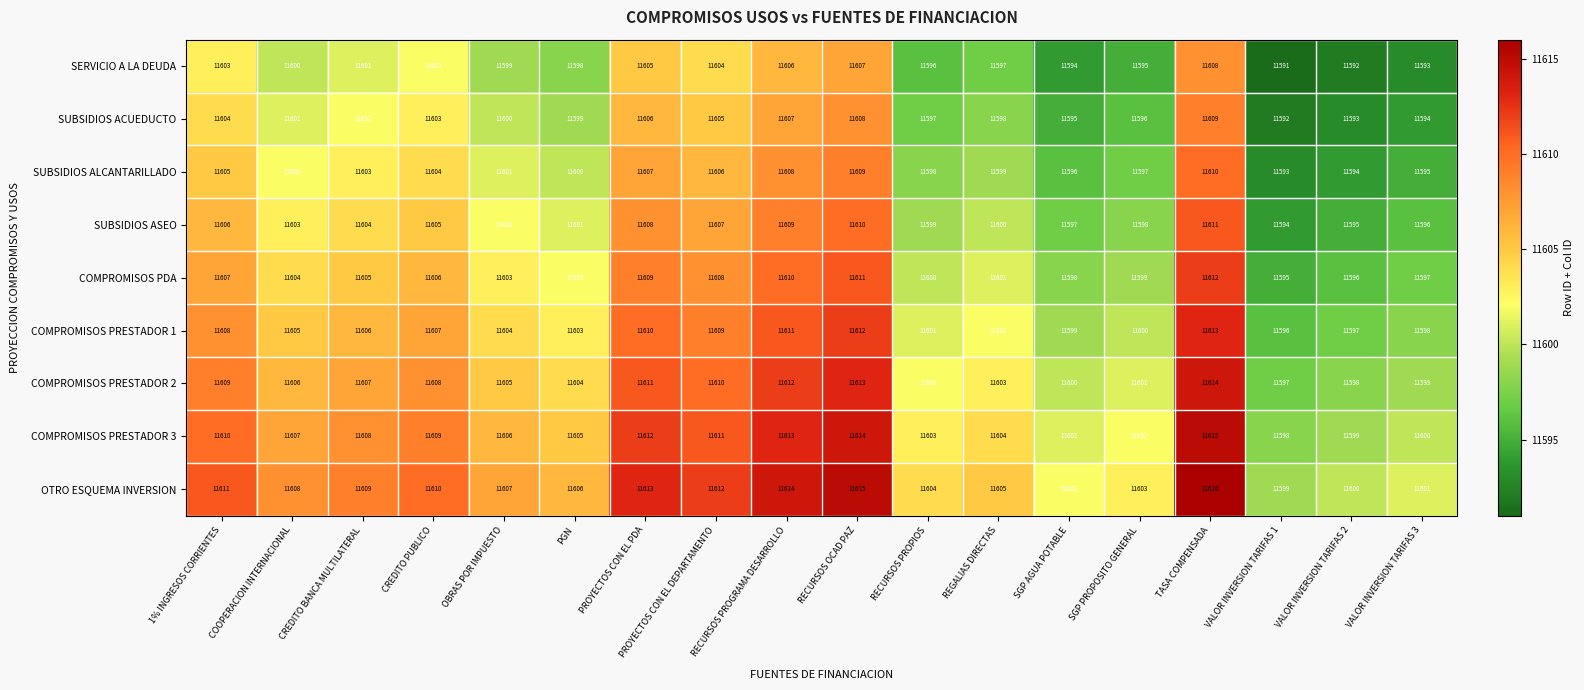

What is the minimum value shown in the chart?

11591